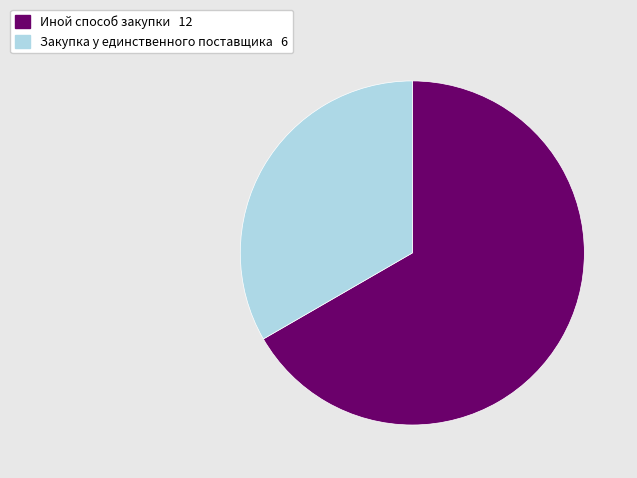

Rank the categories by value from lowest to highest.

Закупка у единственного поставщика, Иной способ закупки